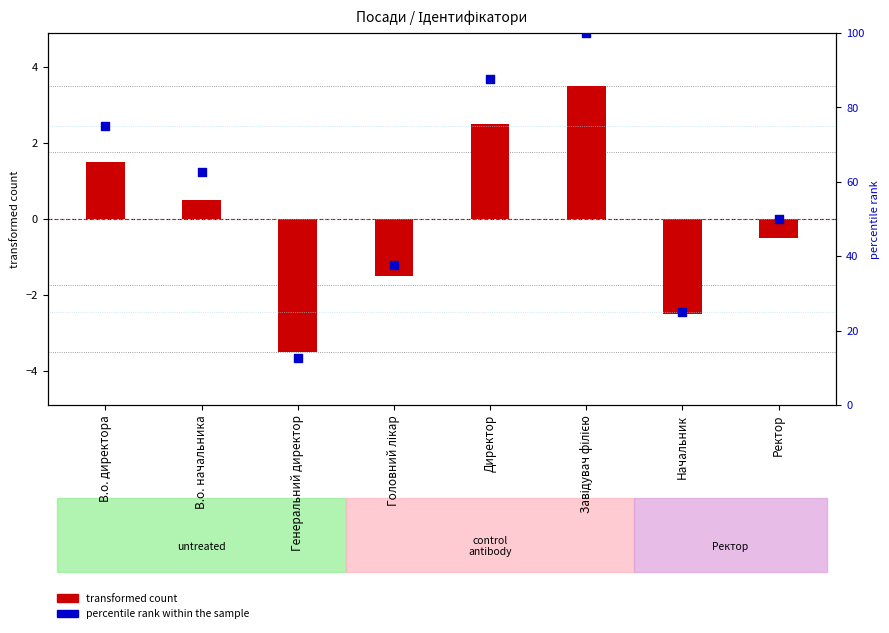

What are all the series names shown in the legend?

transformed count, percentile rank within the sample